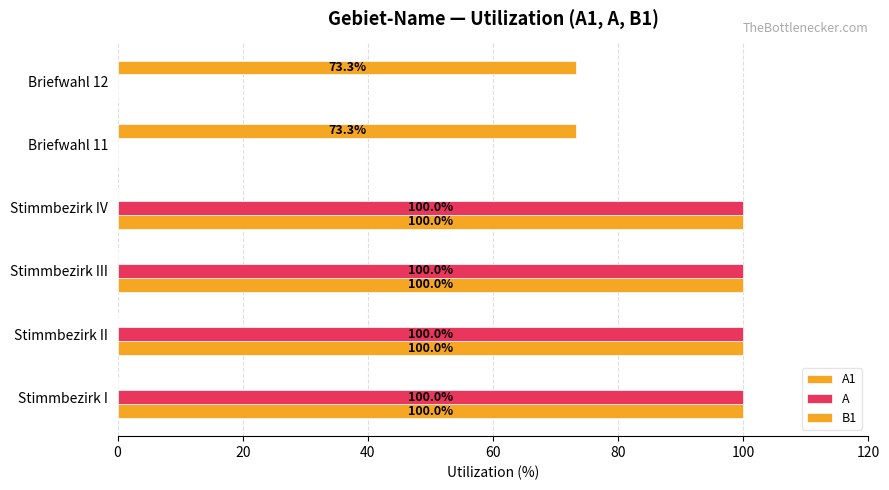

How many values in A1 are above zero?

4